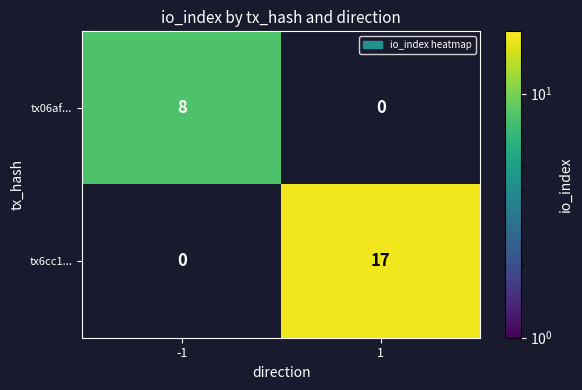

What is the greatest value displayed?

17